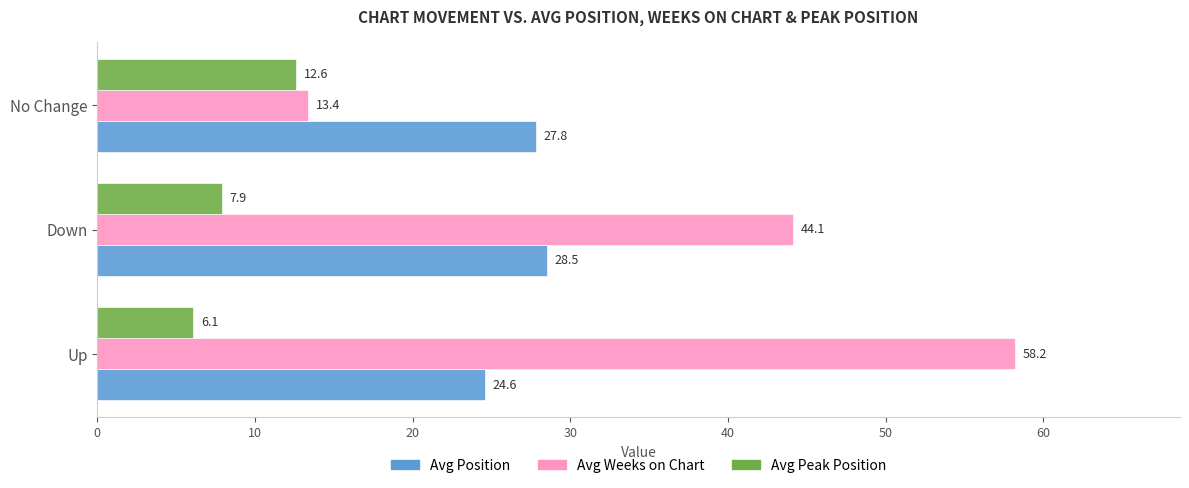

What is the greatest value displayed?

58.2